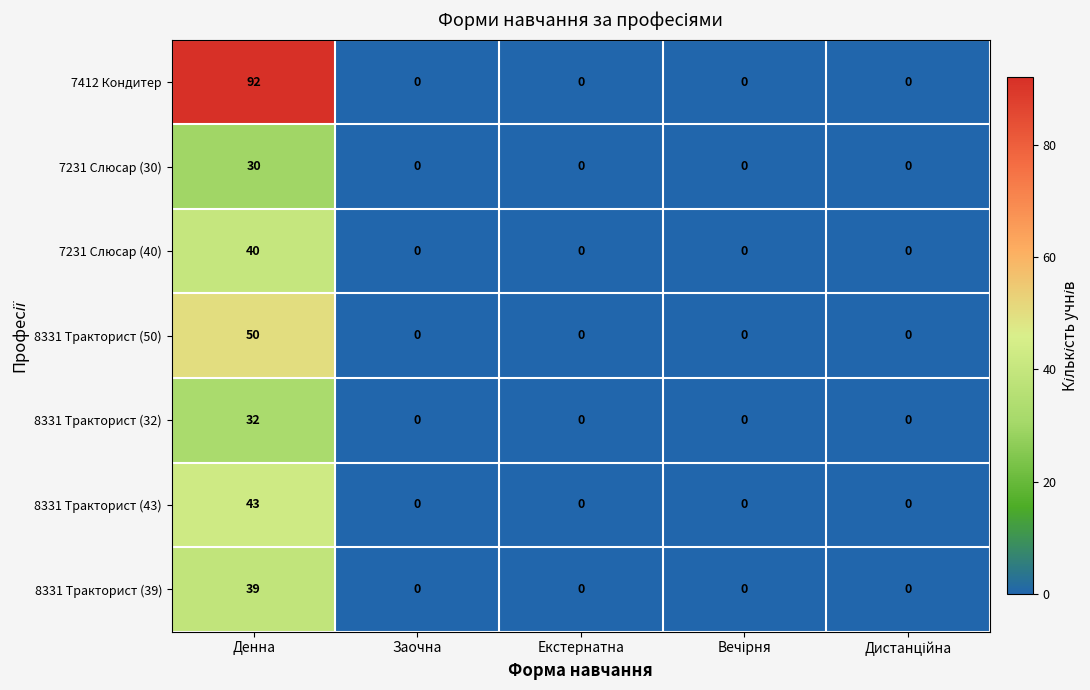

At which category is the sum across all series the highest?

Денна